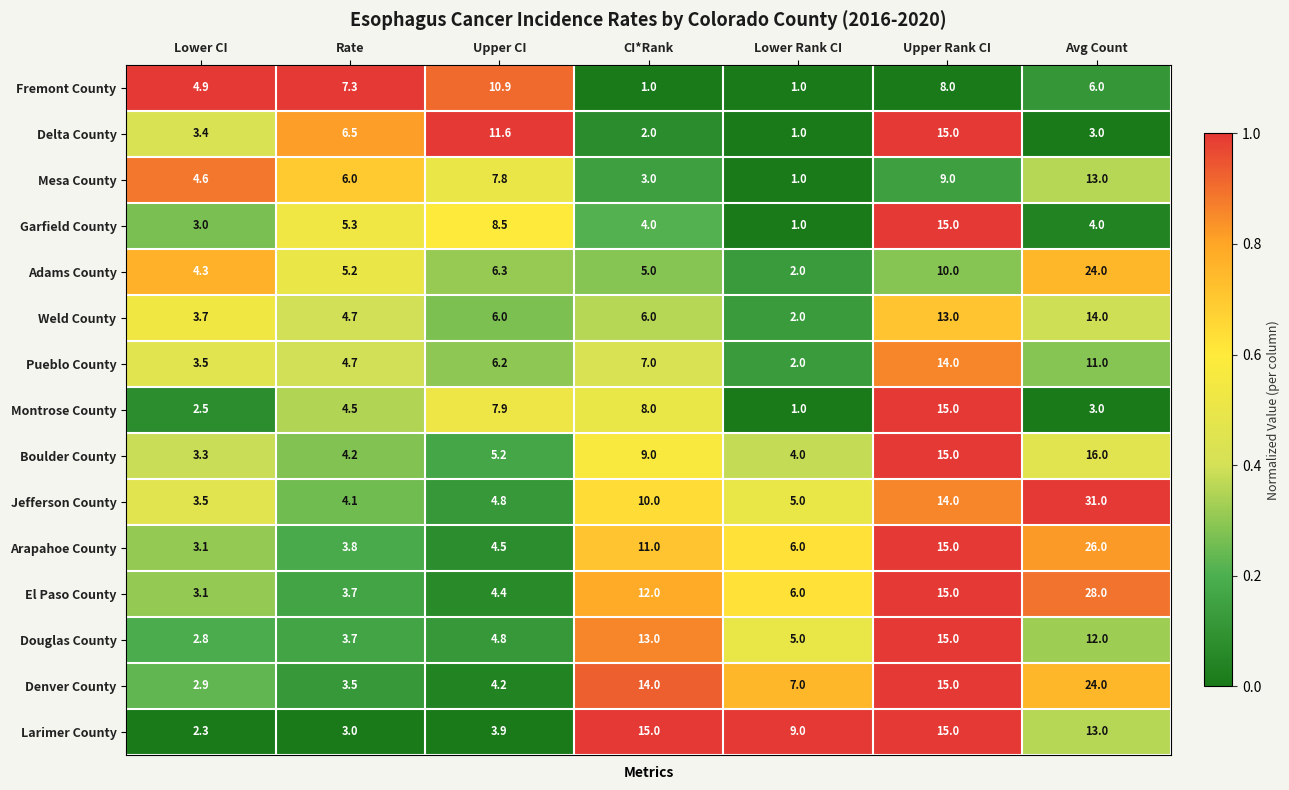

The value of Arapahoe County at CI*Rank is 6.3. True or false?

False